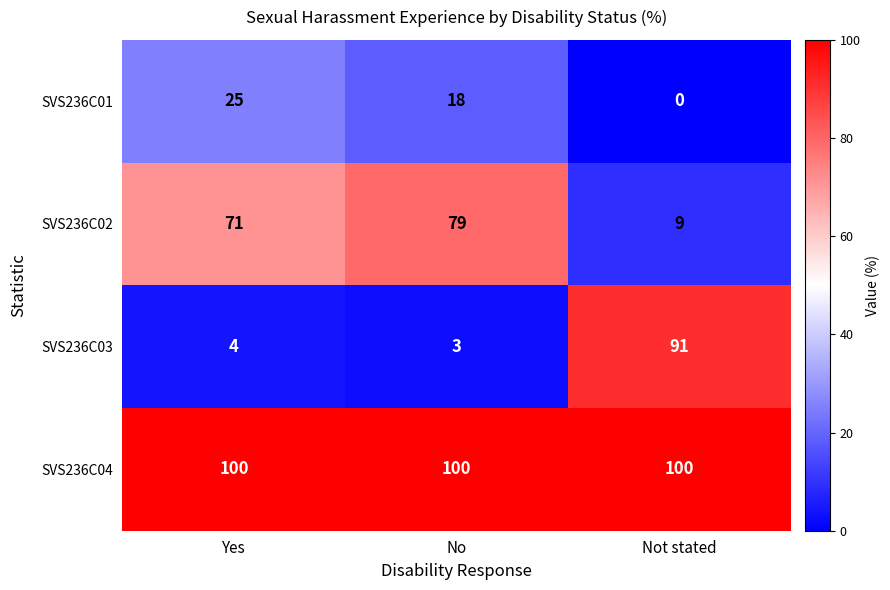

What is the average value of the SVS236C01 series?

14